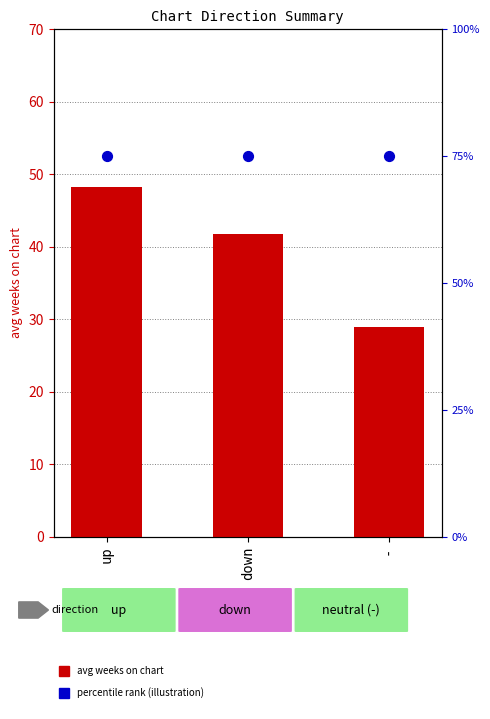

At how many categories does at least one series exceed 52?

3